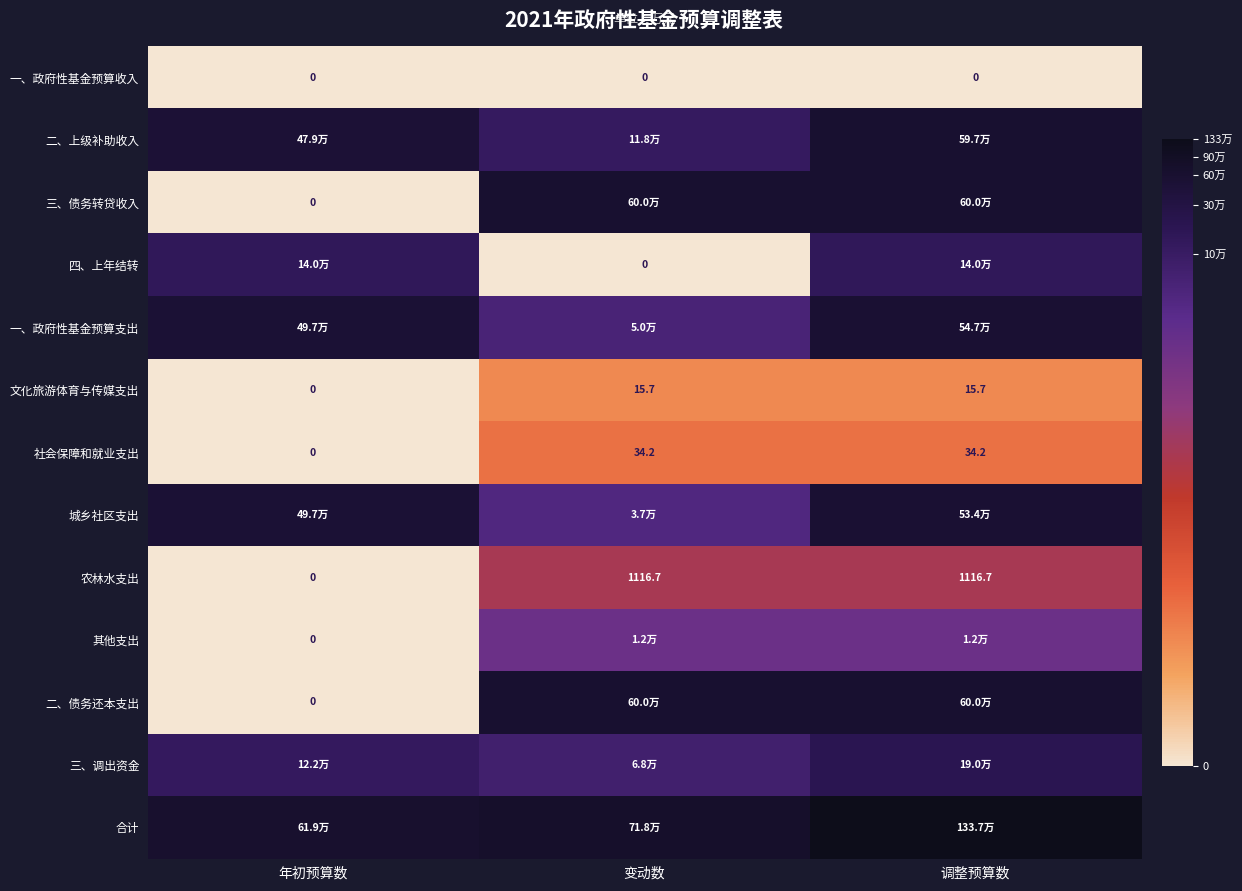

Which category has the lowest value across all series?

年初预算数